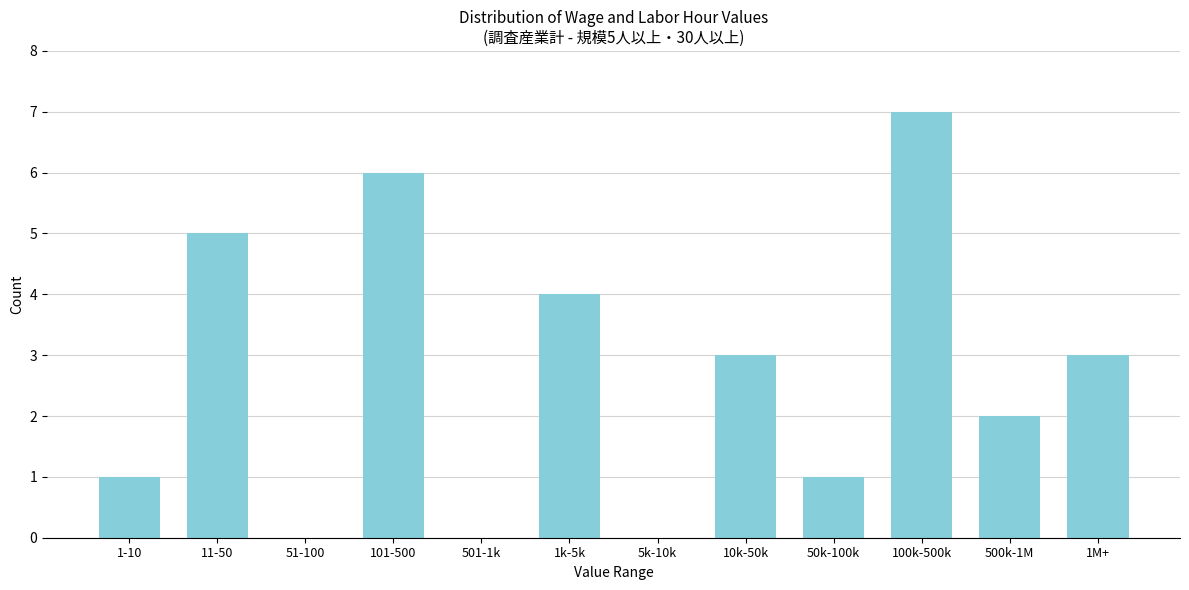

Reading left to right, extract all data points from this chart.

1-10=1	11-50=5	51-100=0	101-500=6	501-1k=0	1k-5k=4	5k-10k=0	10k-50k=3	50k-100k=1	100k-500k=7	500k-1M=2	1M+=3